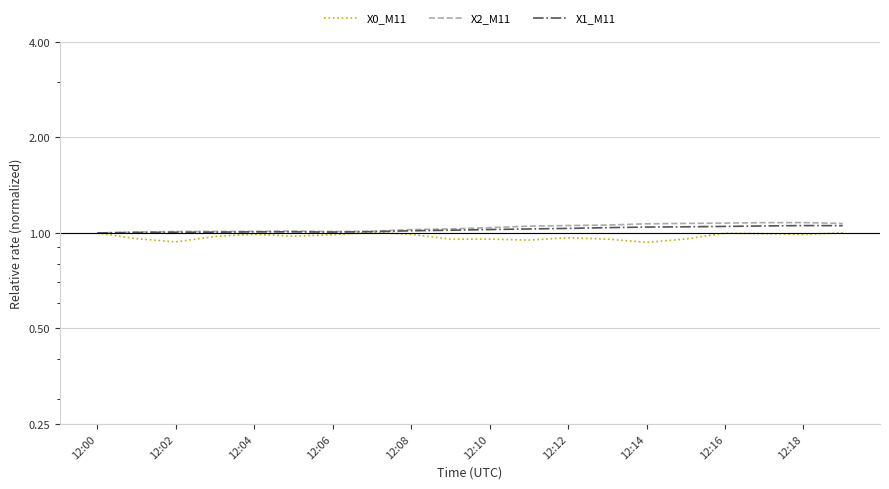

True or false: X1_M11 has a value of 1.0 at 12:18.

True